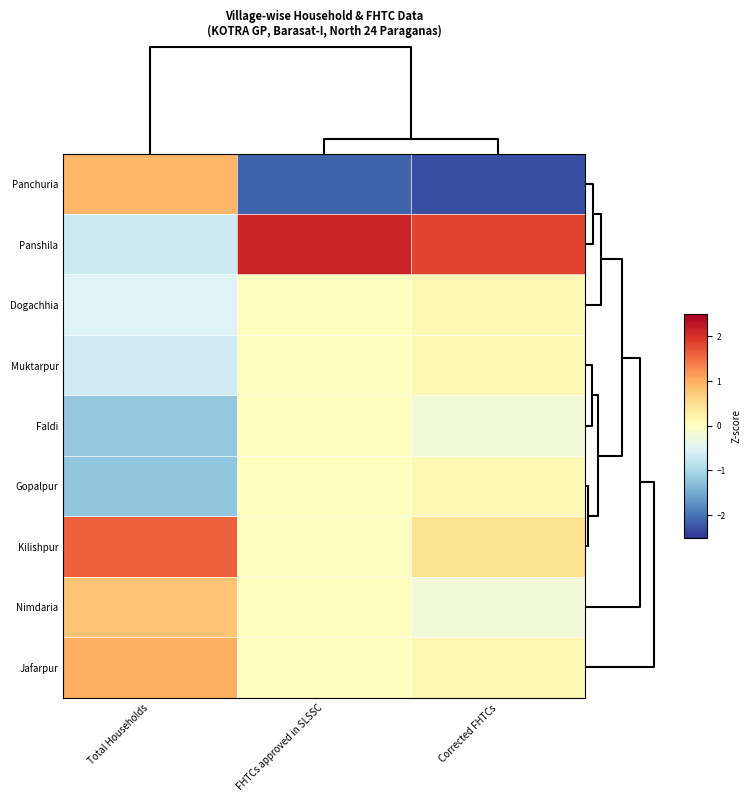

Which series has the largest range (max minus min)?

Panchuria